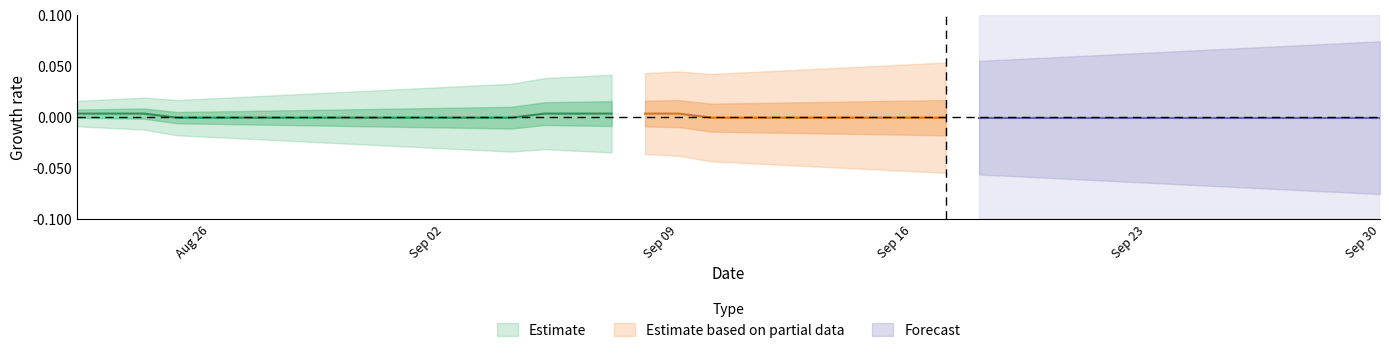

Is it true that the value at 29 is 0?

False